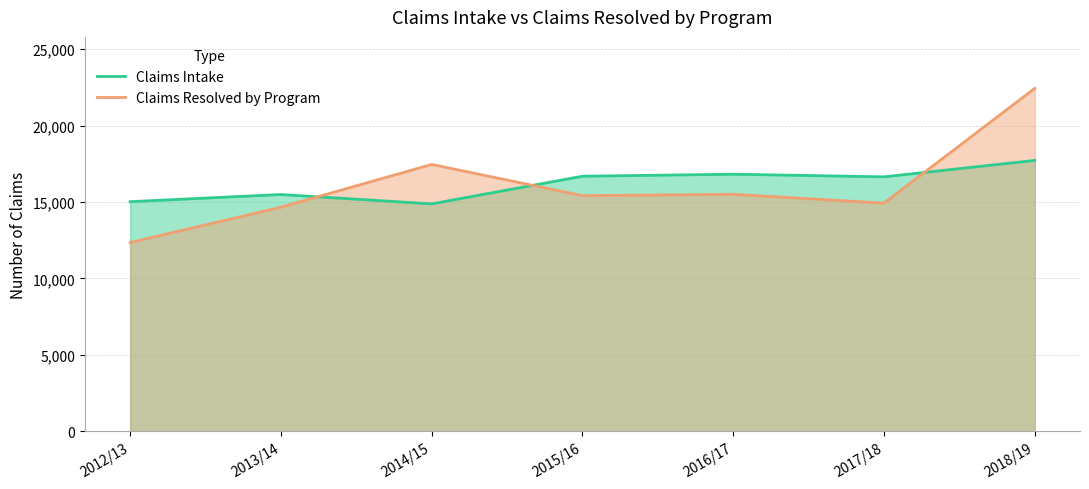

What is the average value of the Claims Intake series?

16175